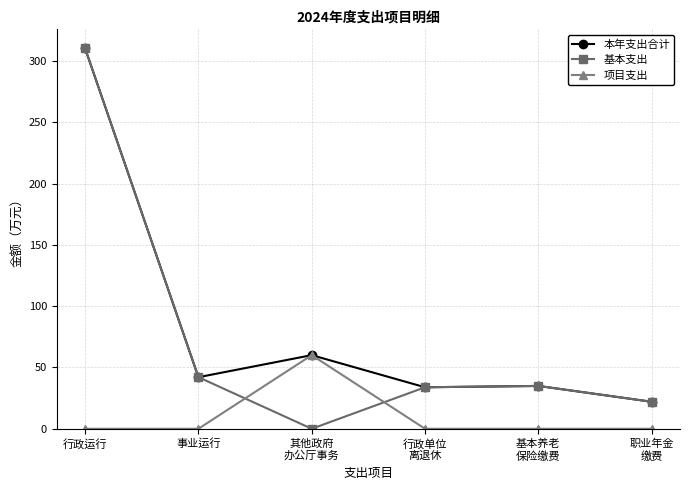

Count the number of data series in this chart.

3